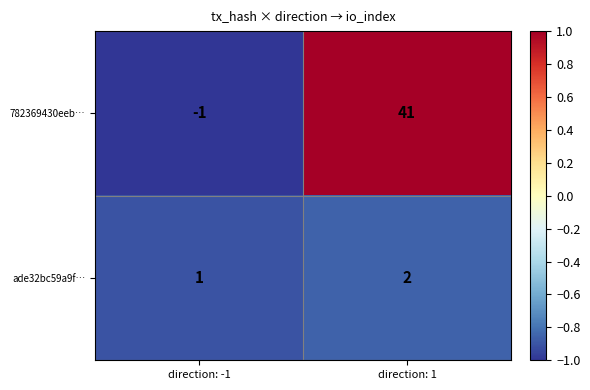

What is the difference between the highest and lowest values at direction: 1?

39